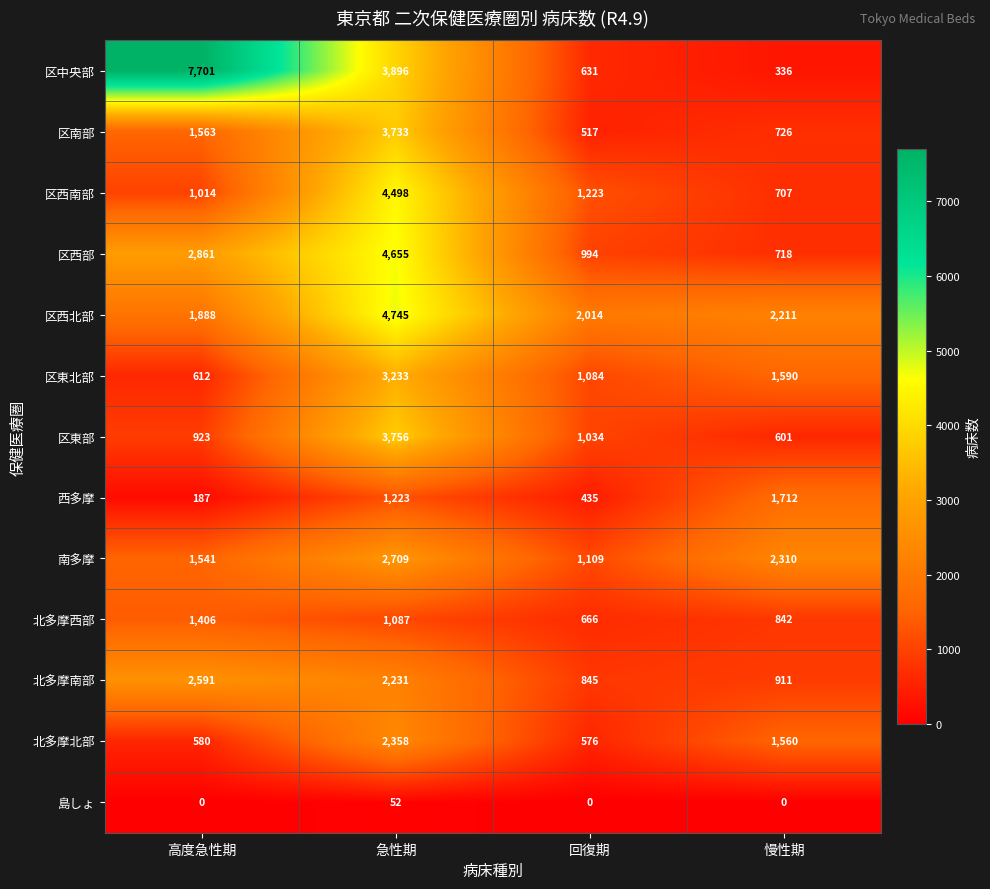

How many series are shown in this chart?

13